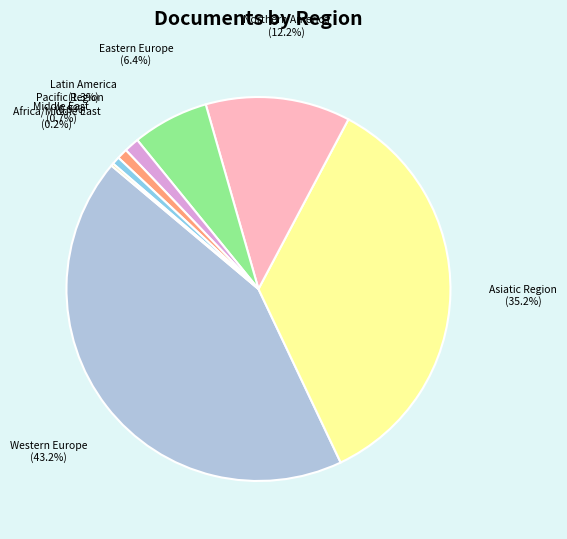

To the nearest percent, what is the difference between the largest and smallest slice percentages?

43%